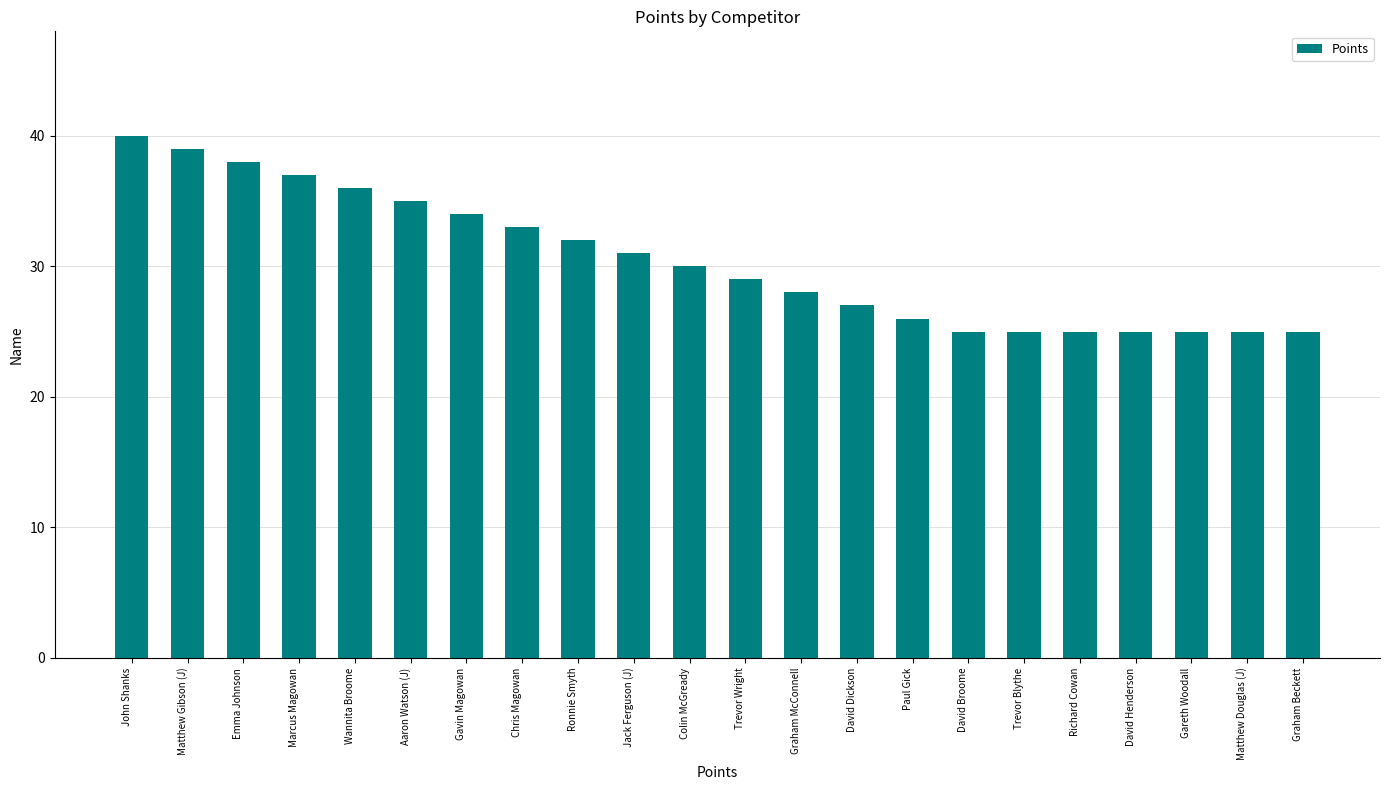

Reading left to right, list all the values displayed in this chart.

John Shanks=40	Matthew Gibson (J)=39	Emma Johnson=38	Marcus Magowan=37	Wannita Broome=36	Aaron Watson (J)=35	Gavin Magowan=34	Chris Magowan=33	Ronnie Smyth=32	Jack Ferguson (J)=31	Colin McGready=30	Trevor Wright=29	Graham McConnell=28	David Dickson=27	Paul Gick=26	David Broome=25	Trevor Blythe=25	Richard Cowan=25	David Henderson=25	Gareth Woodall=25	Matthew Douglas (J)=25	Graham Beckett=25